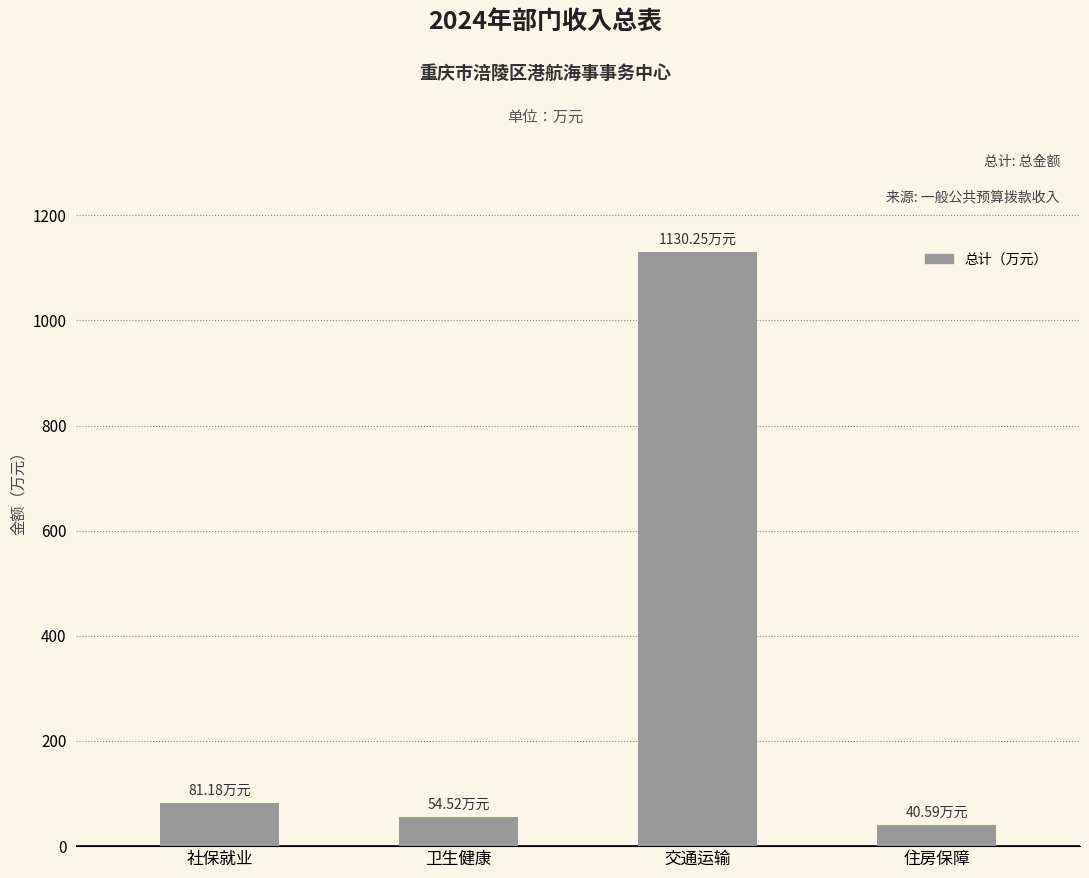

What is the label of the 2nd bar from the left?

卫生健康